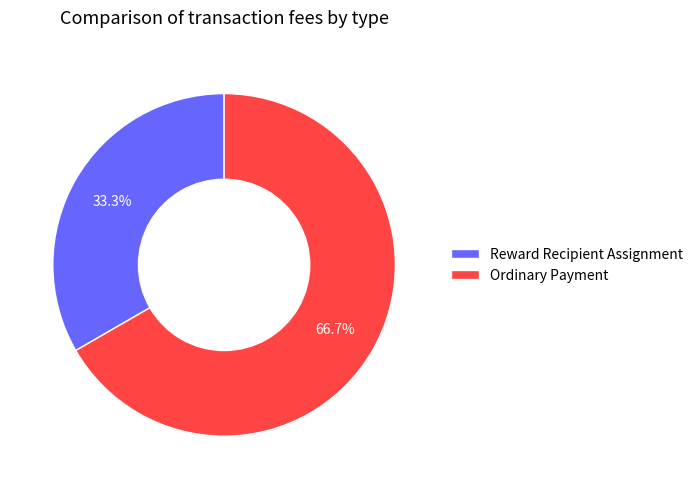

Is the sum of Reward Recipient Assignment and Ordinary Payment greater than half?

Yes